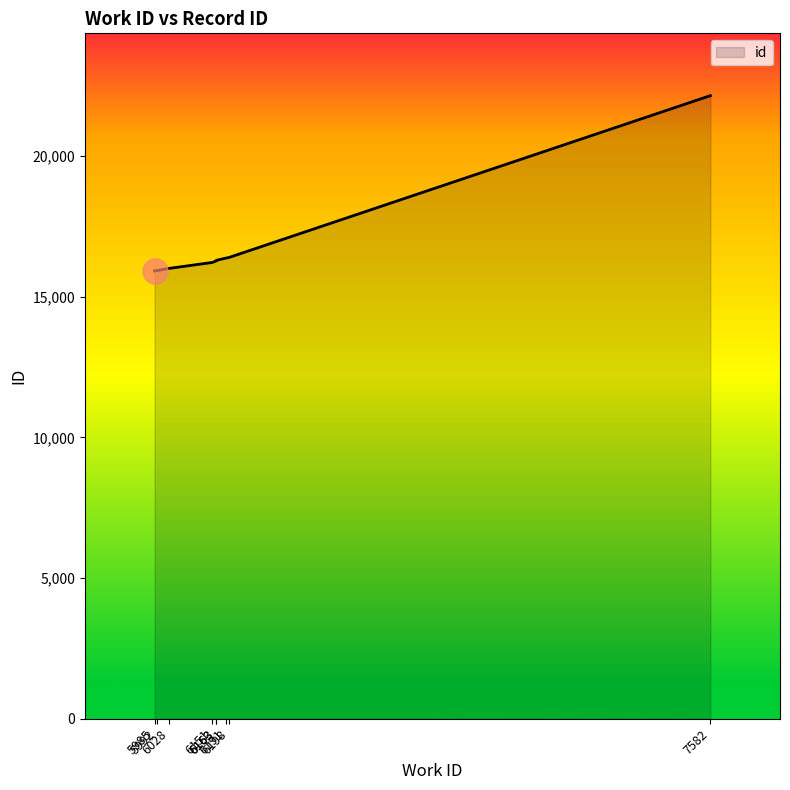

Reading left to right, list all the values displayed in this chart.

5985=15915	5992=15927	6028=16006	6151=16215	6163=16274	6163=16292	6191=16372	6198=16388	7582=22143